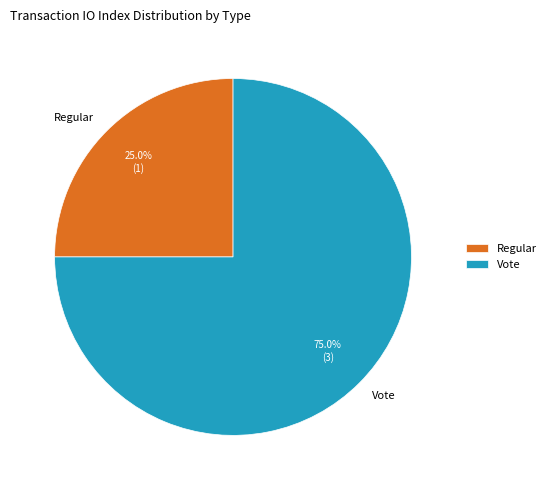

To the nearest percent, what is the difference between the Regular and Vote slice percentages?

50%